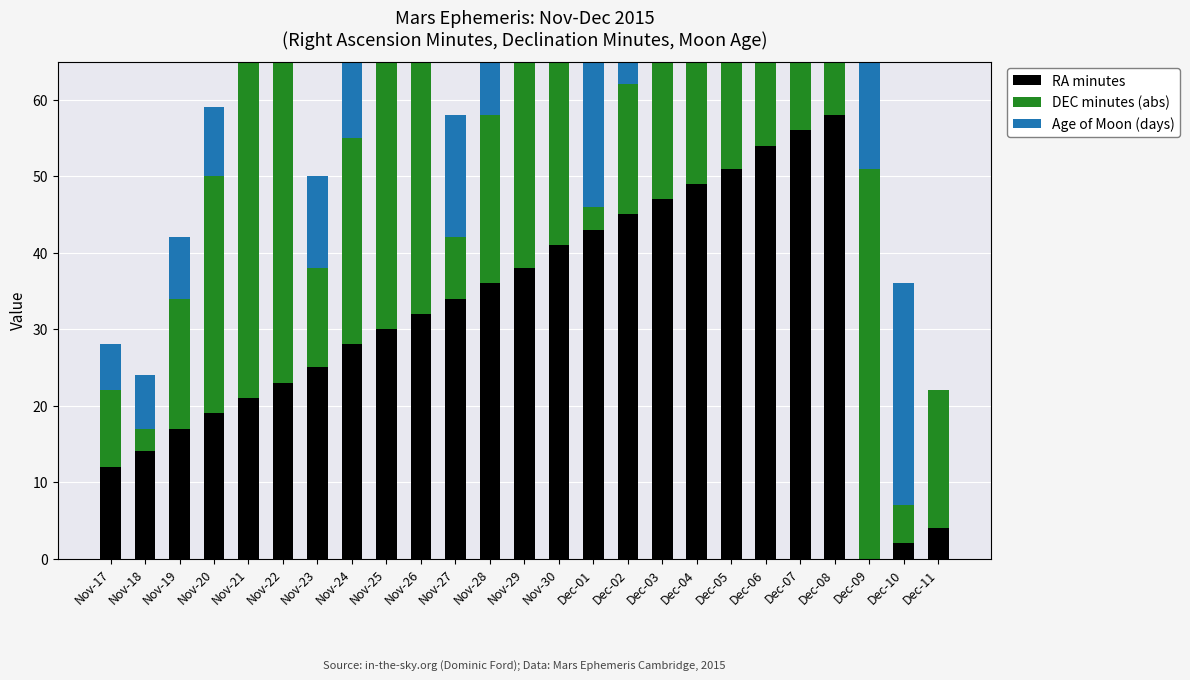

At how many categories does at least one series exceed 48?

9